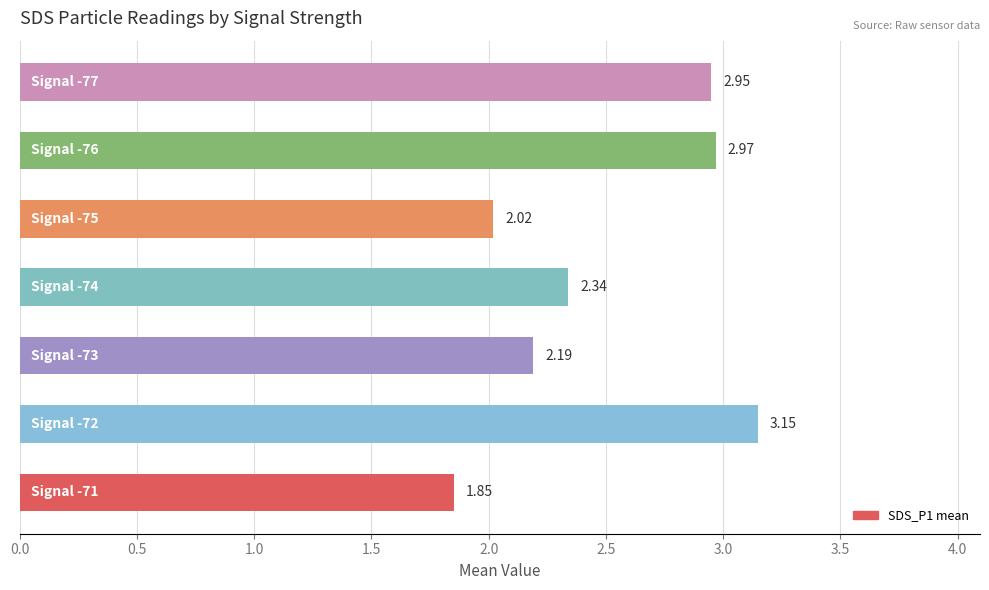

What is the difference between the maximum and minimum values?

1.3